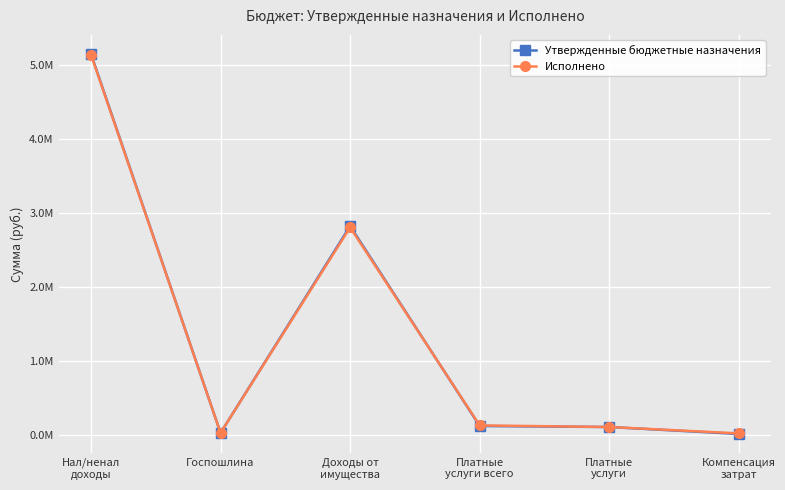

What are all the series names shown in the legend?

Утвержденные бюджетные назначения, Исполнено